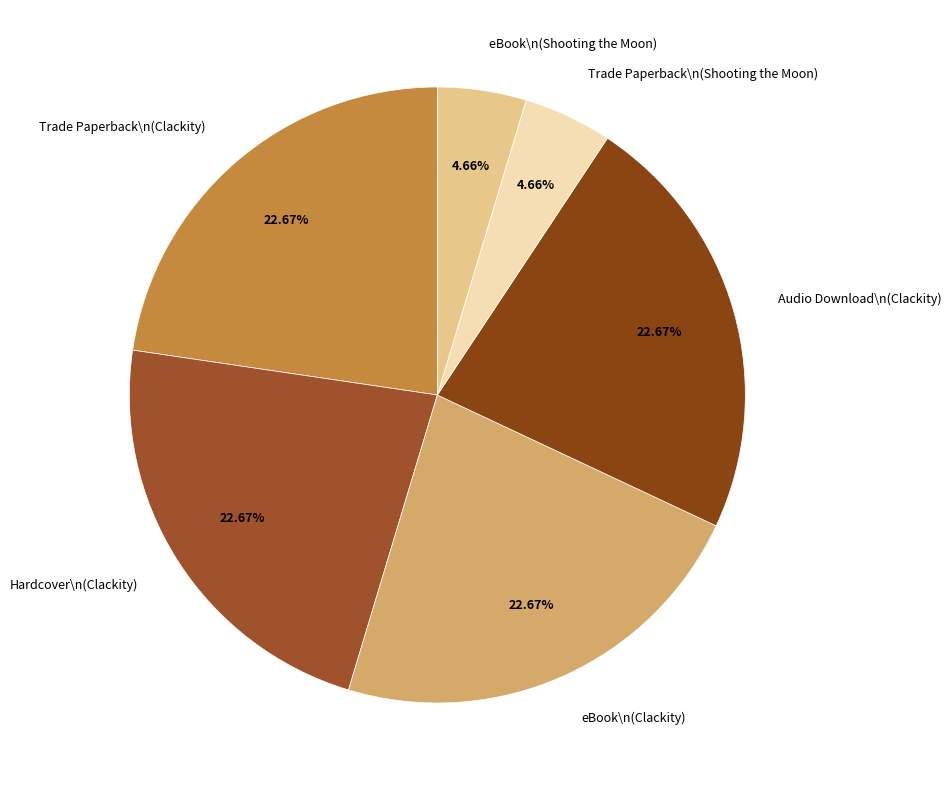

Which has a higher value, Trade Paperback\n(Shooting the Moon) or Hardcover\n(Clackity)?

Hardcover\n(Clackity)